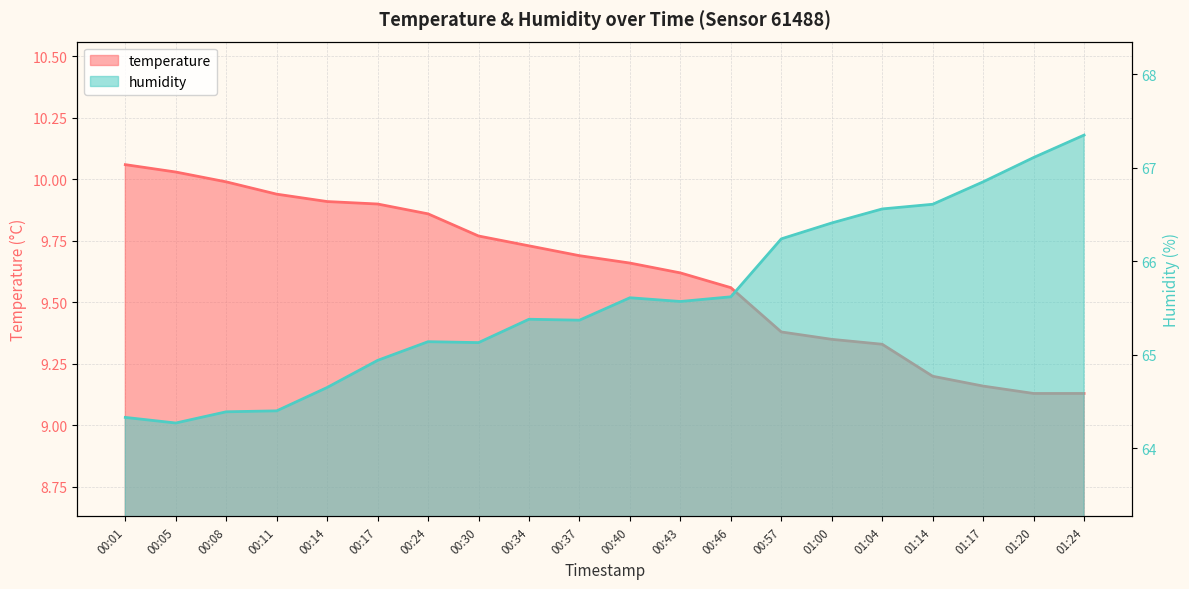

What is the value of the temperature point at the 1st from the left?

10.1